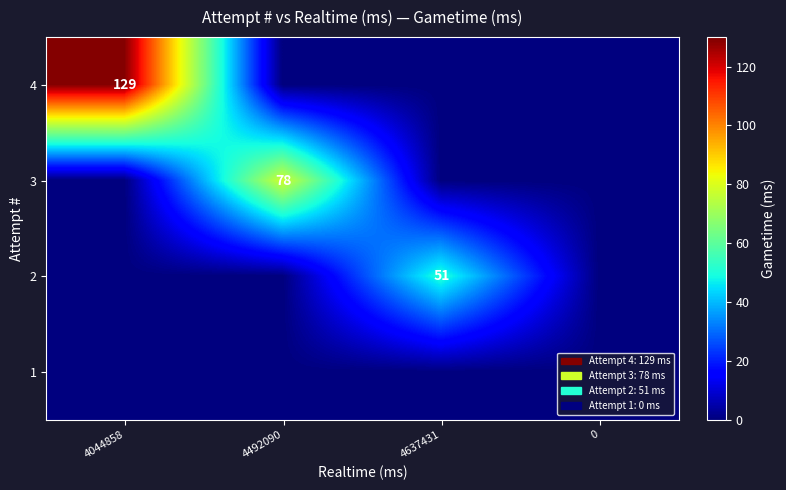

Is it true that 2 equals 51 at 4637431?

True